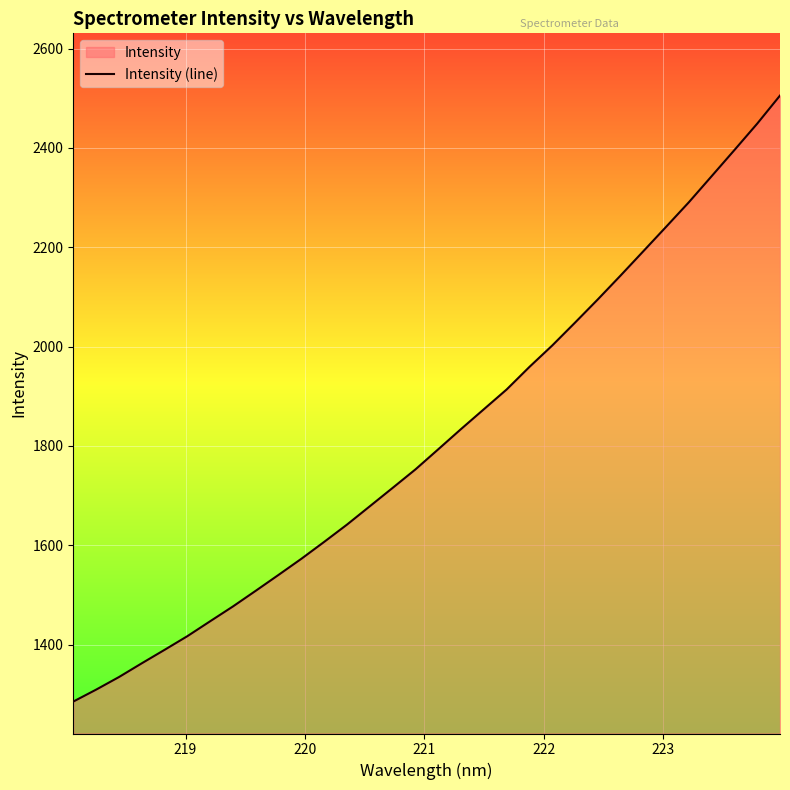

What is the greatest value displayed?

2505.4